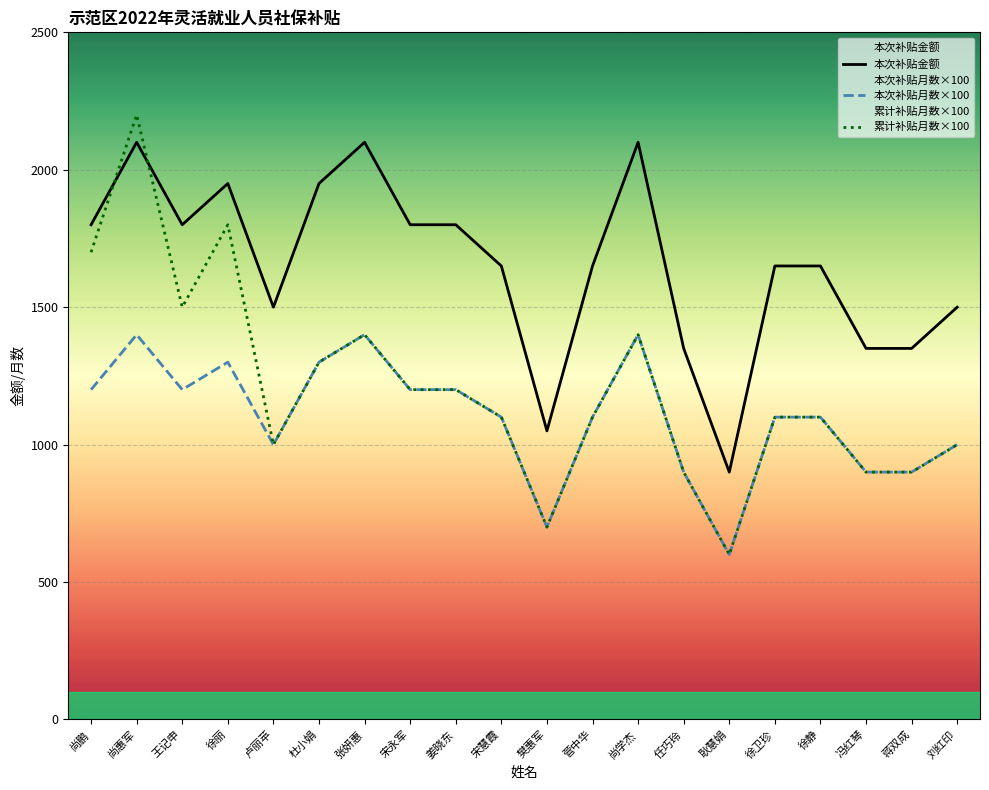

What is the highest value of the 本次补贴月数×100 series?

1400